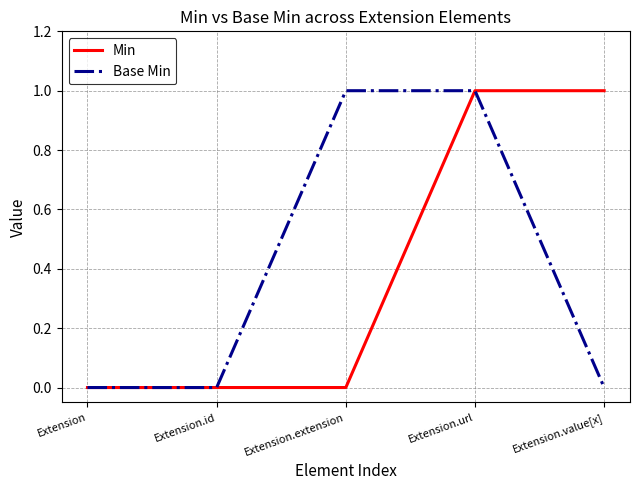

Reading left to right, list all the values displayed in this chart.

Min: Extension=0	Extension.id=0	Extension.extension=0	Extension.url=1	Extension.value[x]=1
Base Min: Extension=0	Extension.id=0	Extension.extension=1	Extension.url=1	Extension.value[x]=0